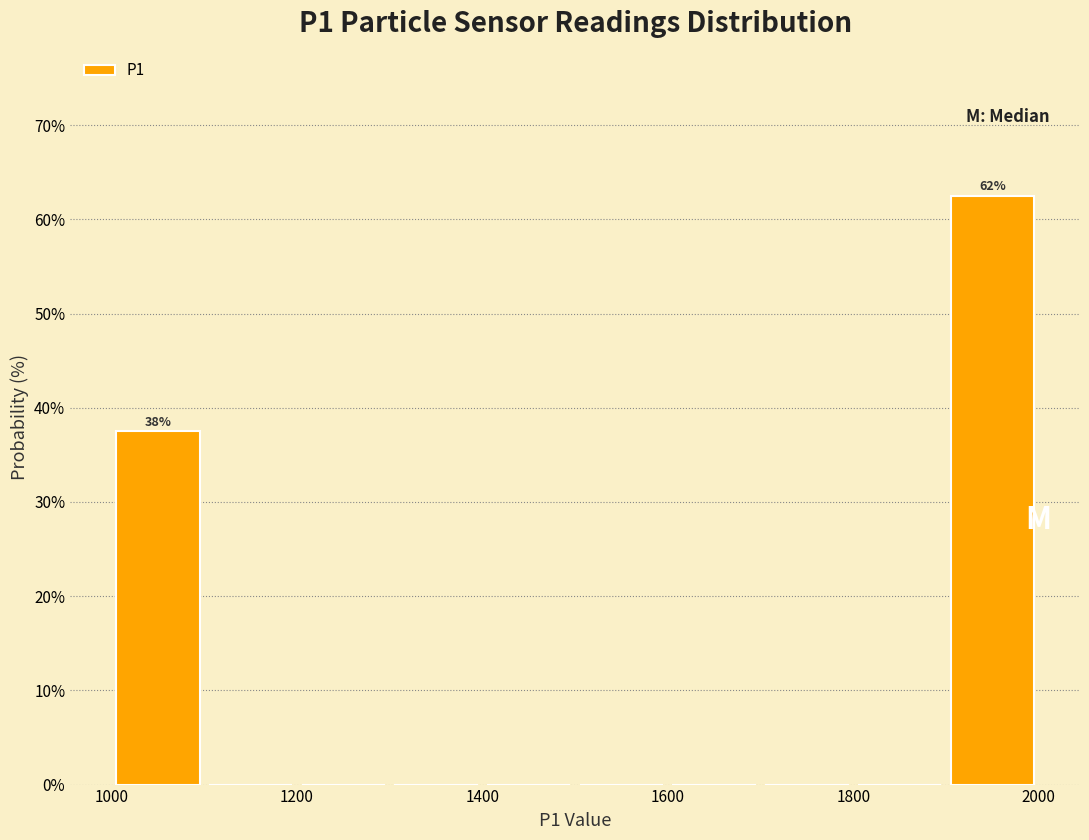

Over which range of the x-axis is the bar tallest?

1900 to 2000